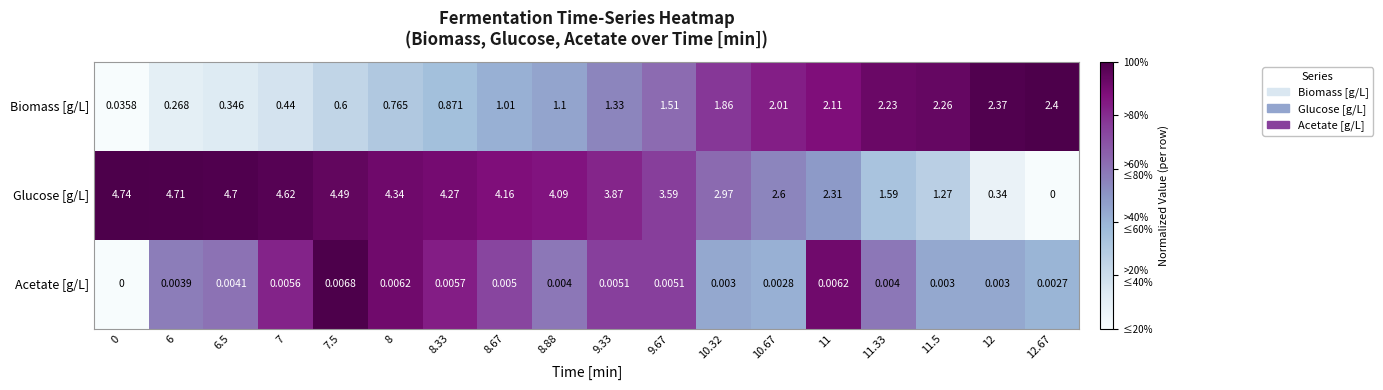

What is the difference between the highest and lowest values at 8.88?

4.1